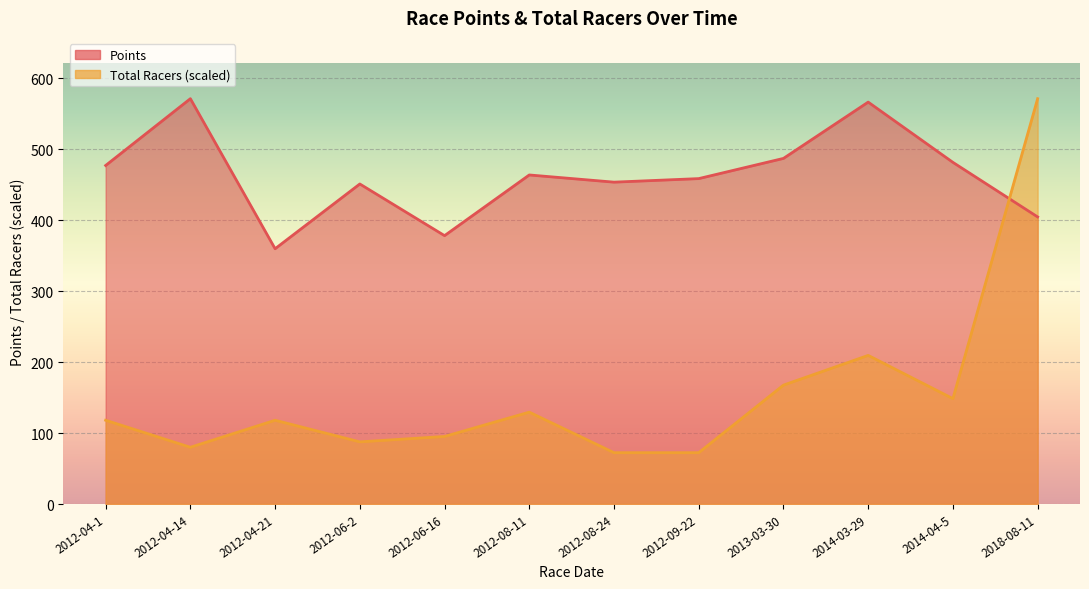

What is the value of the Total Racers point at the 8th from the left?

72.3